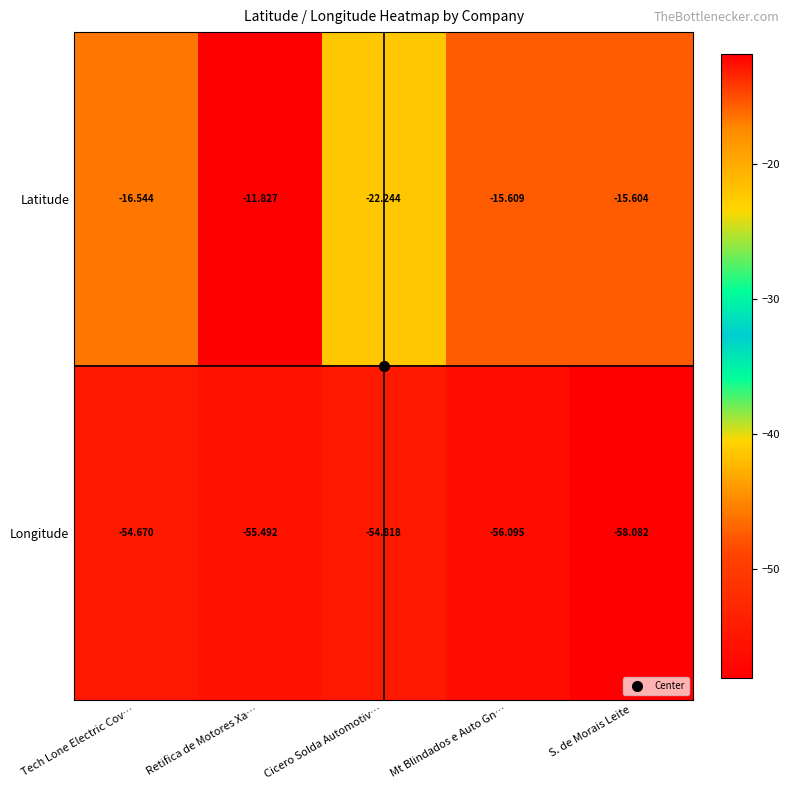

Which series has the largest total across all categories?

Latitude